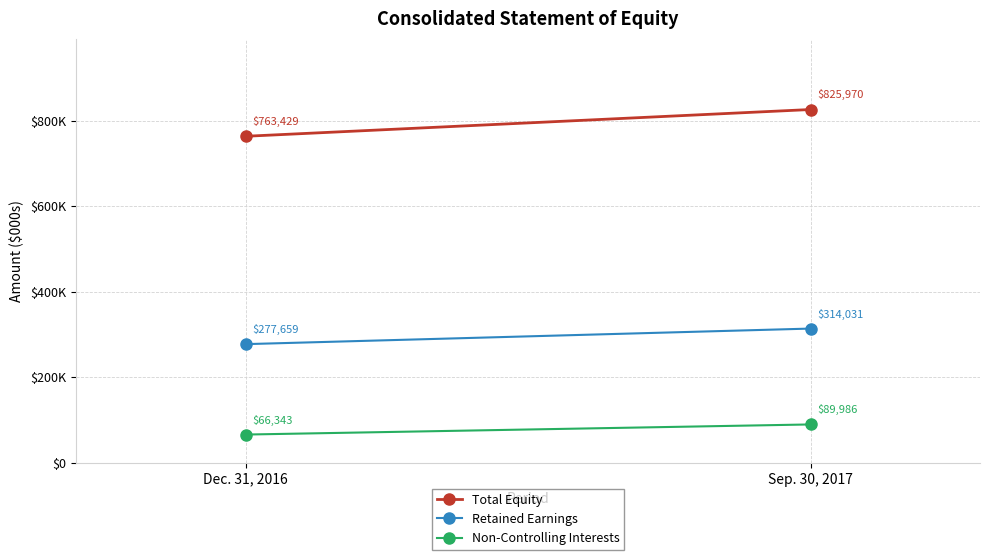

The value of Retained Earnings at Dec. 31, 2016 is 277659. True or false?

True